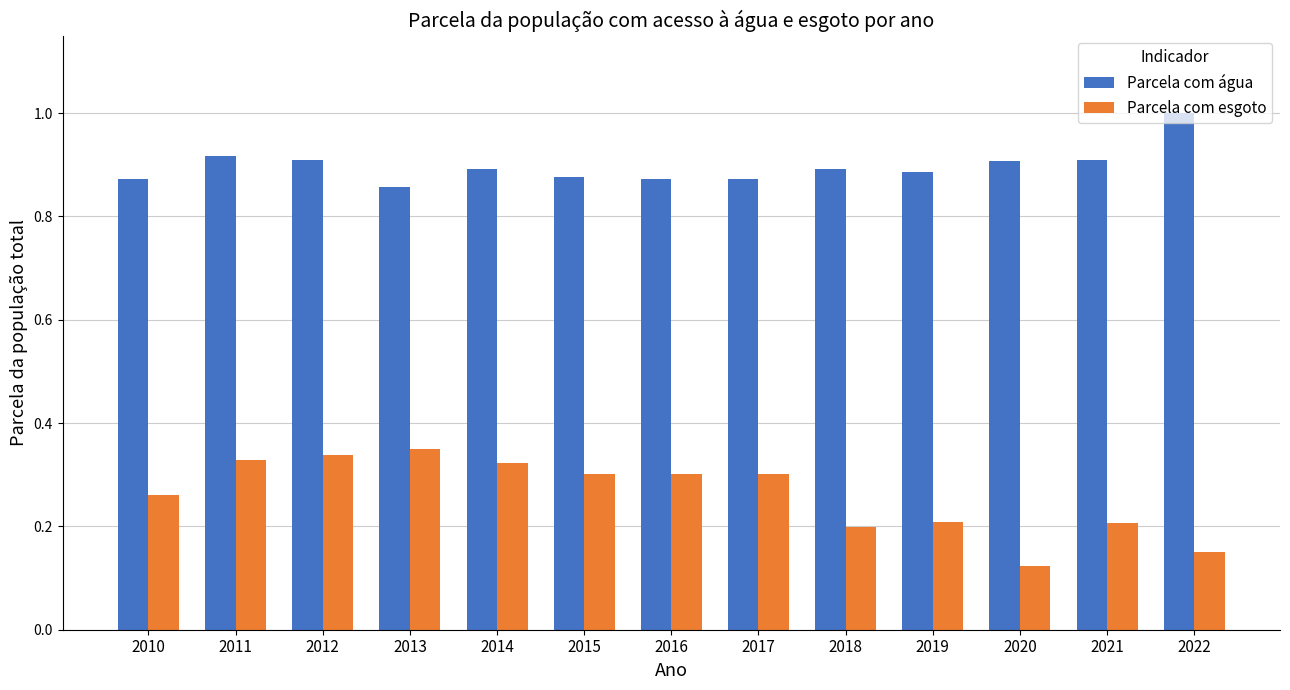

Rank the series by their maximum value, from lowest to highest.

Parcela com esgoto, Parcela com água